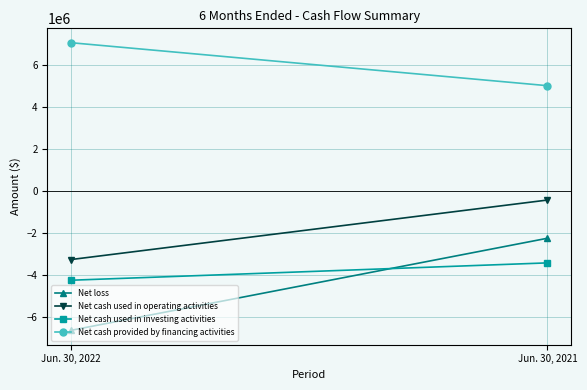

Count the Net cash used in investing activities values in the range -4257530 to -3431604.

2